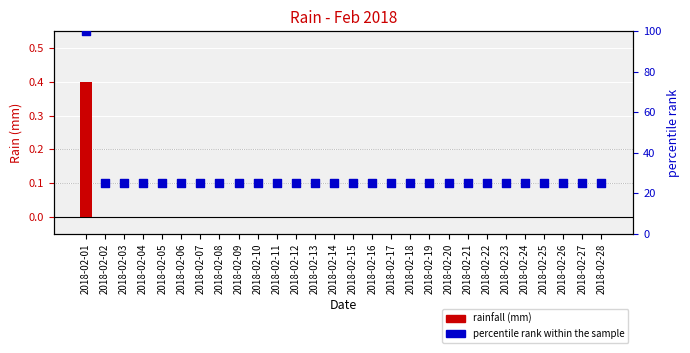

At which category is the sum across all series the highest?

2018-02-01